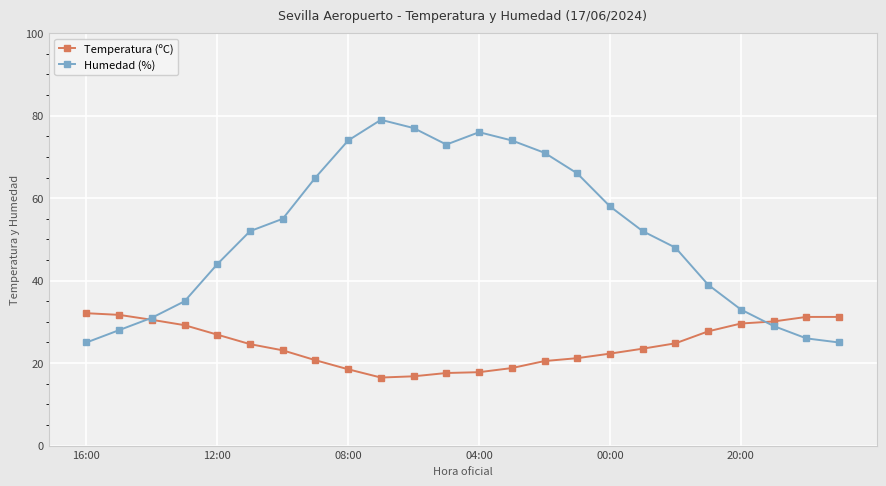

What is the difference between the maximum and minimum values in the Humedad (%) series?

54.0